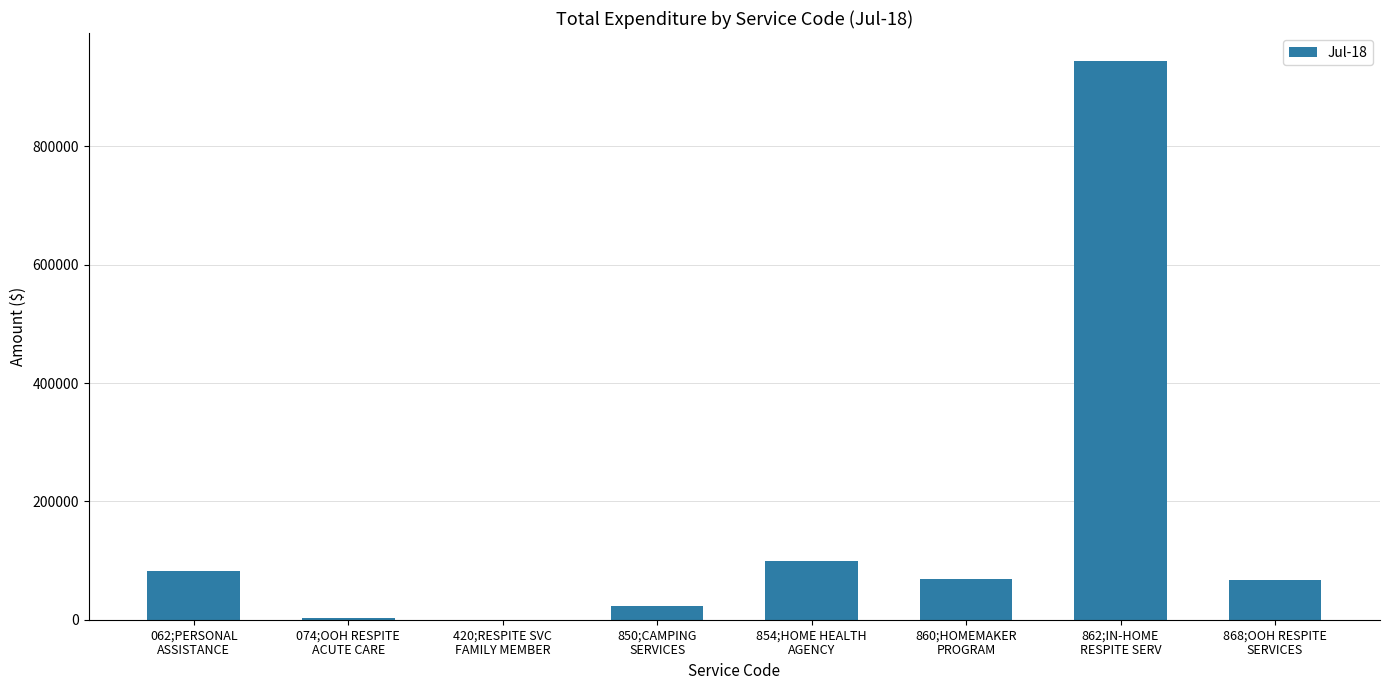

How many data points are above 68577?

4